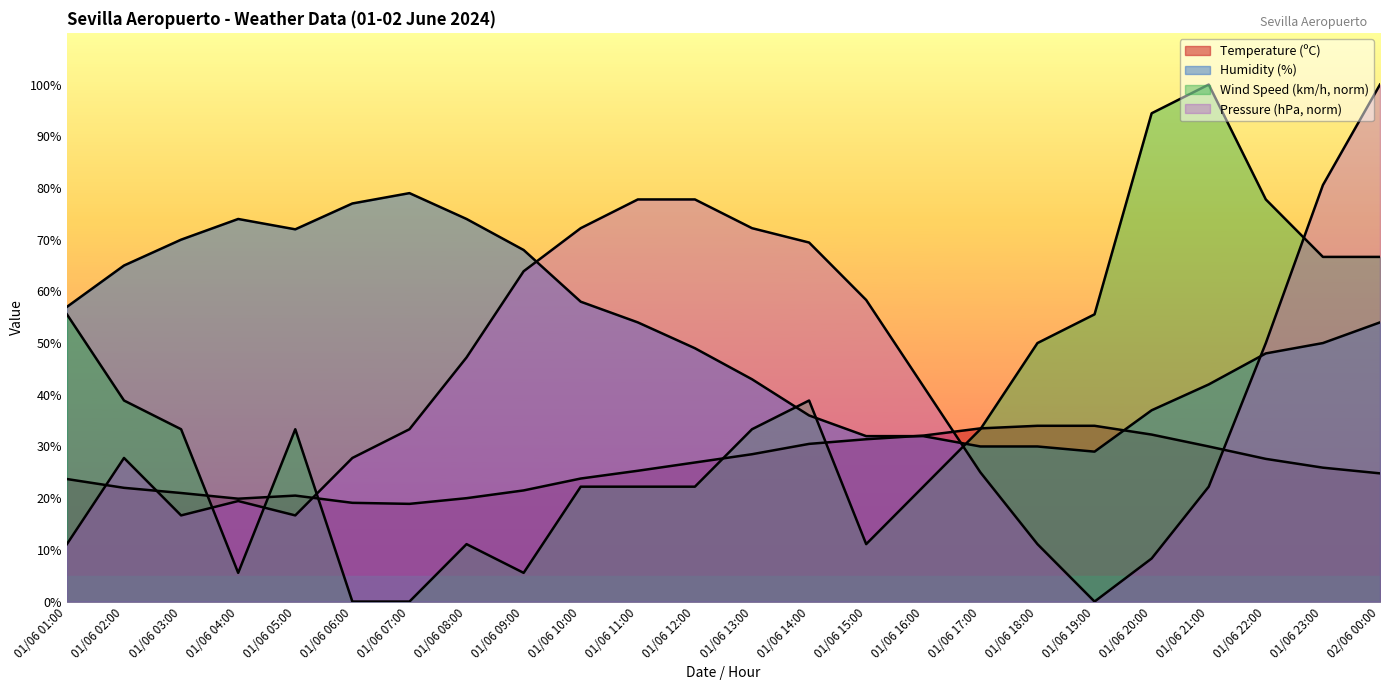

What is the value of the Wind Speed (km/h) point at the 13th from the left?

33.3